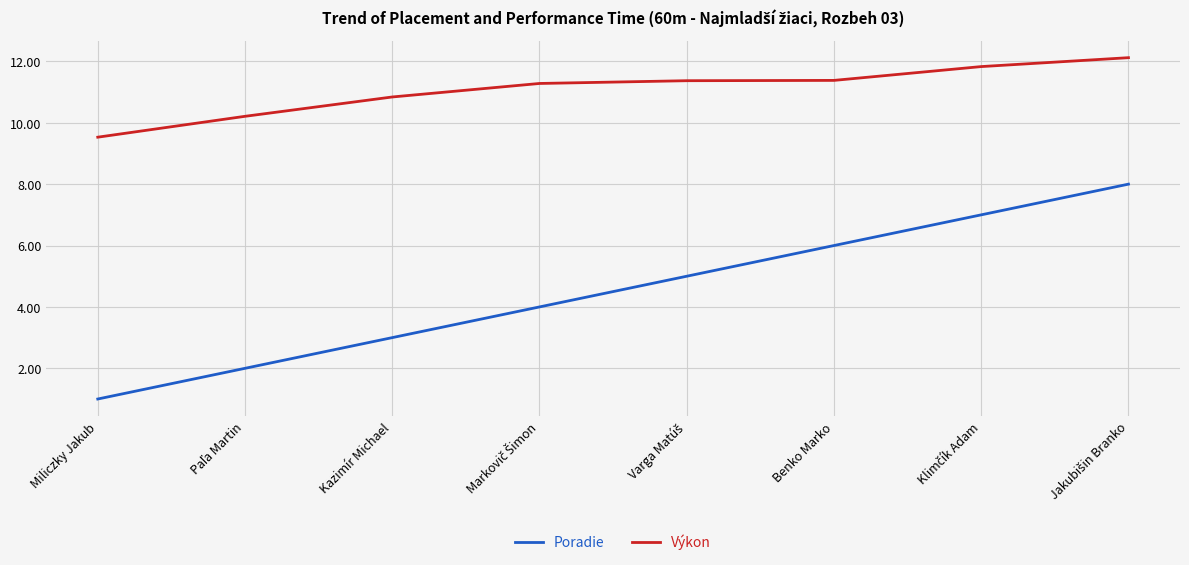

What is the highest value of the Výkon series?

12.1